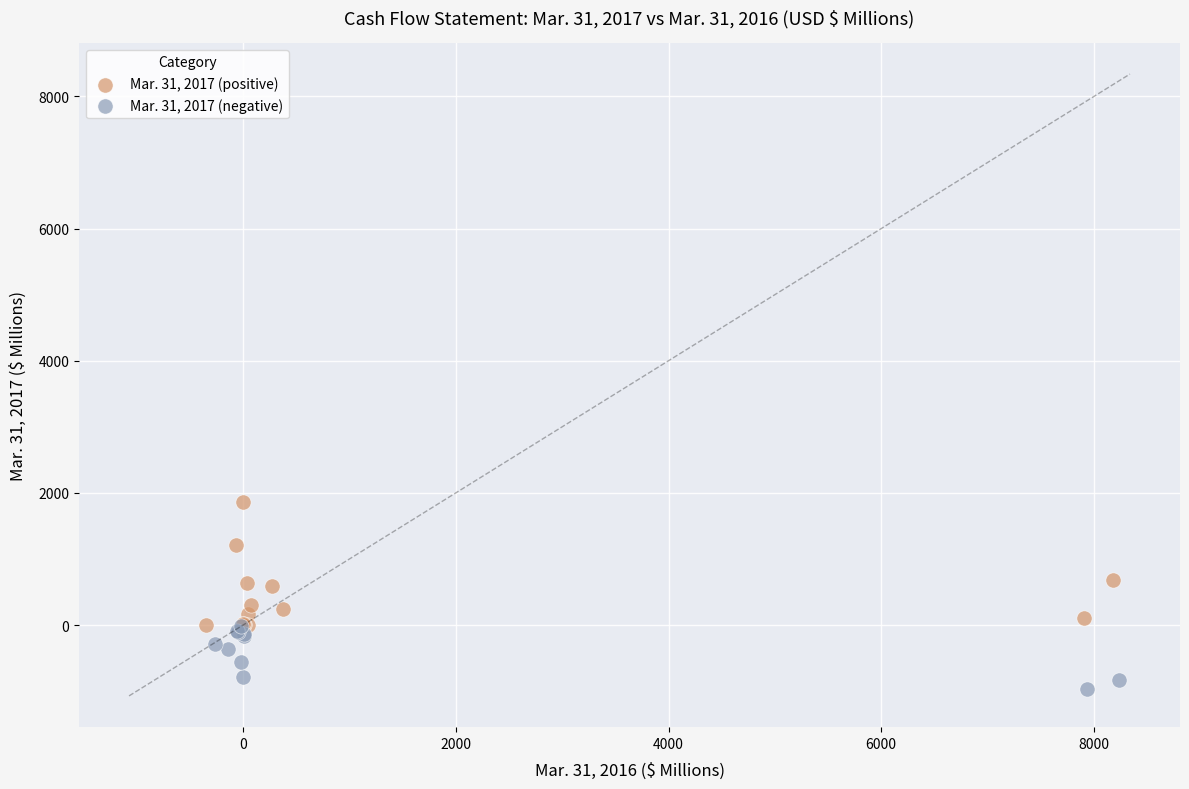

Which series contains the highest Y value?

Mar. 31, 2017 (positive)